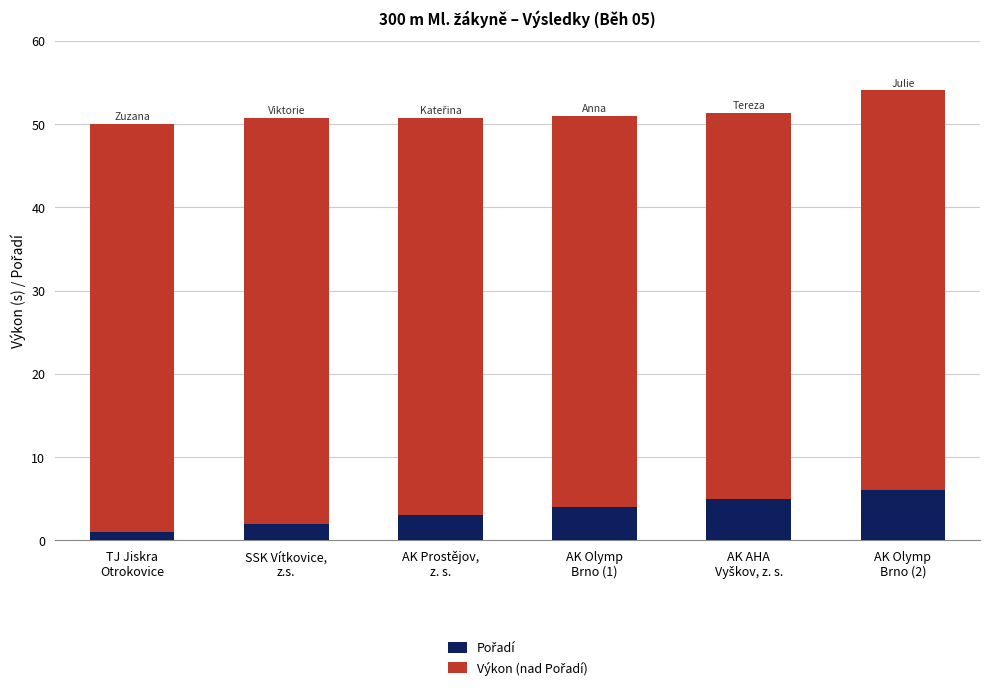

List the series in order of their peak value, lowest first.

Pořadí, Výkon (nad Pořadí)